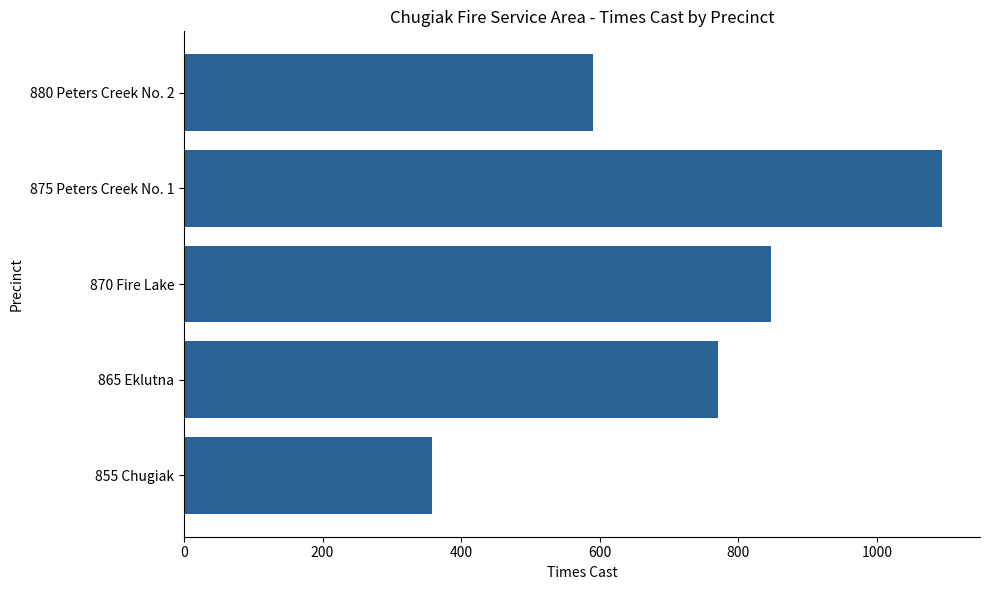

List the labels in order of value, largest first.

875 Peters Creek No. 1, 870 Fire Lake, 865 Eklutna, 880 Peters Creek No. 2, 855 Chugiak